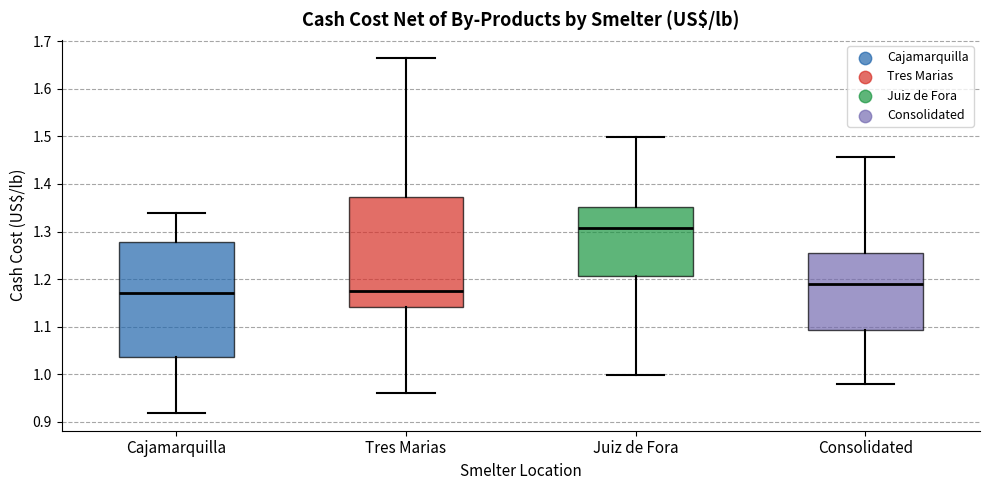

Reading left to right, transcribe this box plot: for each box, give where its median line is, the range the box spans, and where its two whiskers end, as read against the y-axis. The values are not printed on the chart, so give them approximately, as read against the axis.

Cajamarquilla: median 1.17, box 1.03 to 1.28, whiskers 0.92 to 1.34
Tres Marias: median 1.17, box 1.14 to 1.37, whiskers 0.96 to 1.67
Juiz de Fora: median 1.31, box 1.21 to 1.35, whiskers 1.00 to 1.50
Consolidated: median 1.19, box 1.09 to 1.26, whiskers 0.98 to 1.46